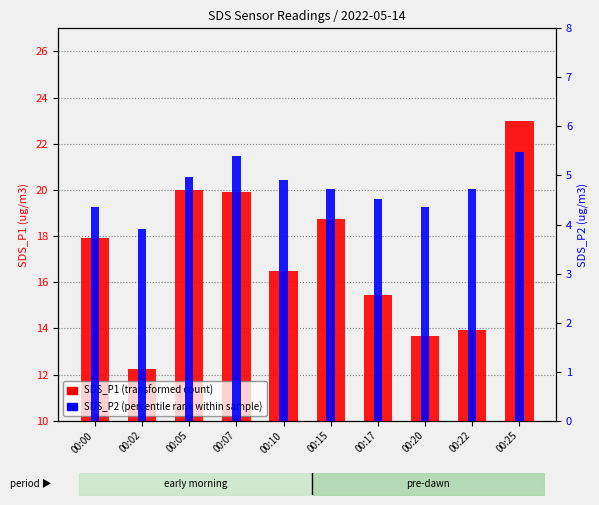

Rank the series by their average value, from highest to lowest.

SDS_P1 (transformed count), SDS_P2 (percentile rank)